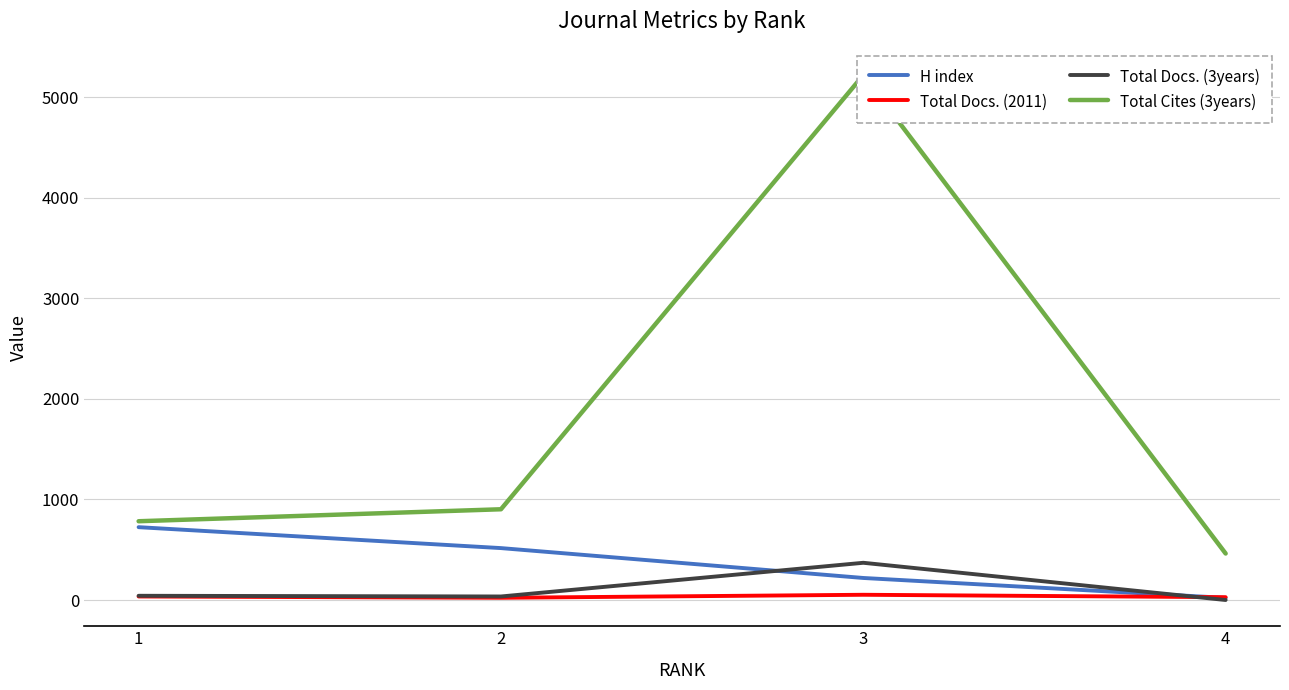

At which label does Total Cites (3years) reach its minimum?

4